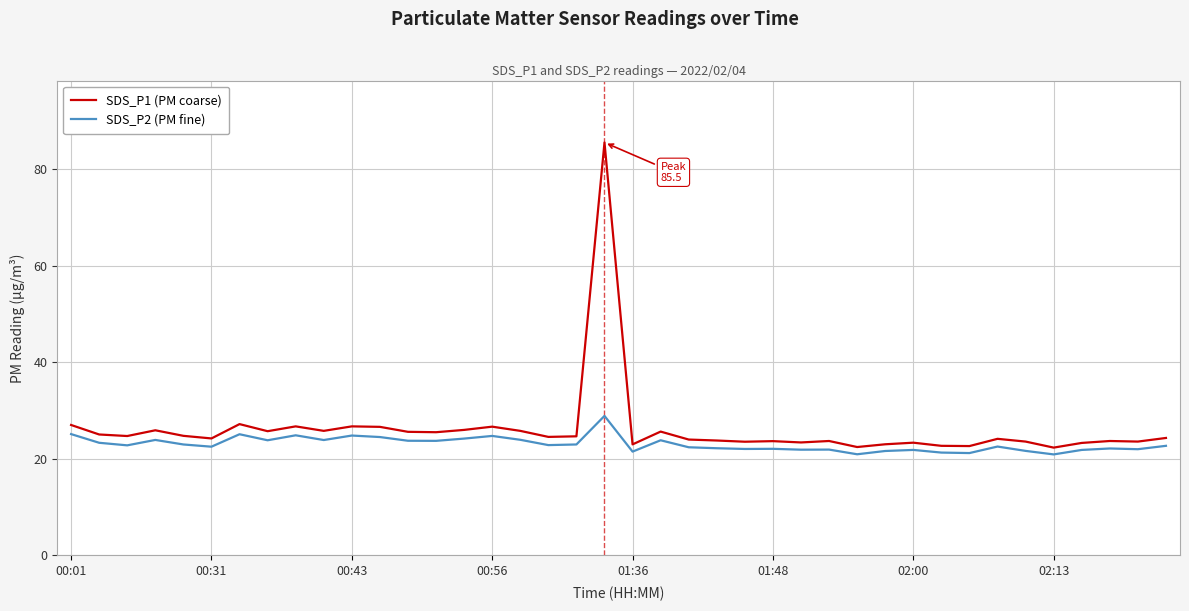

What is the difference between the maximum and minimum values in the SDS_P2 (PM fine) series?

8.0